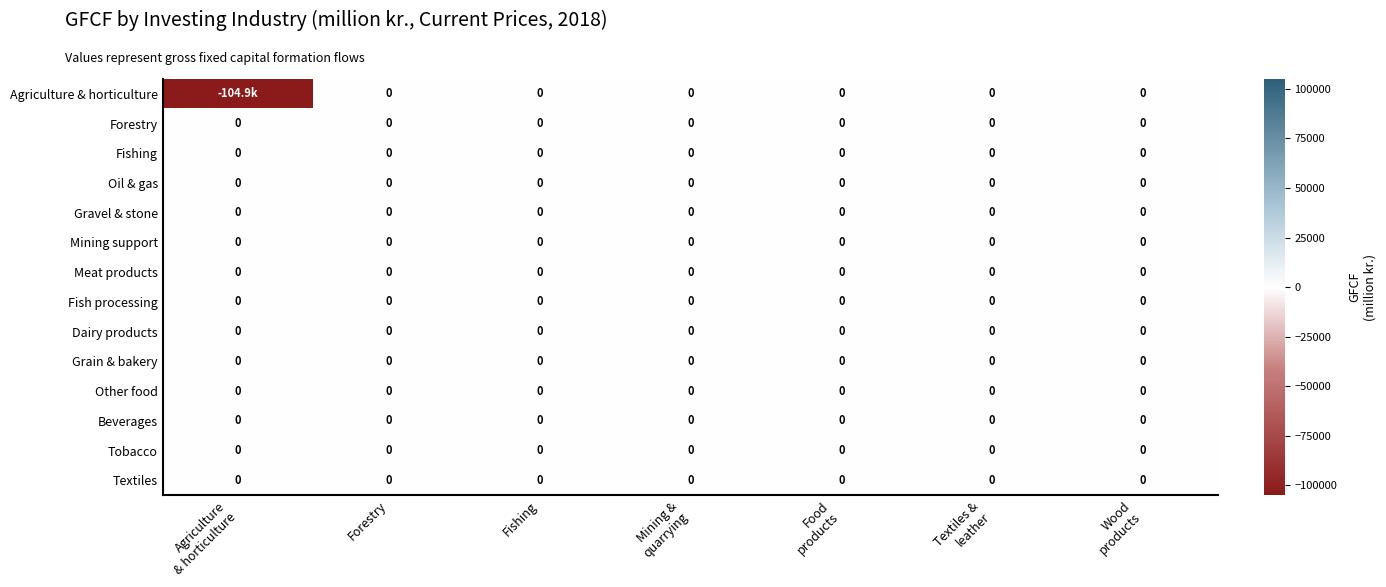

List the series in order of their peak value, highest first.

Agriculture & horticulture, Forestry, Fishing, Oil & gas, Gravel & stone, Mining support, Meat products, Fish processing, Dairy products, Grain & bakery, Other food, Beverages, Tobacco, Textiles